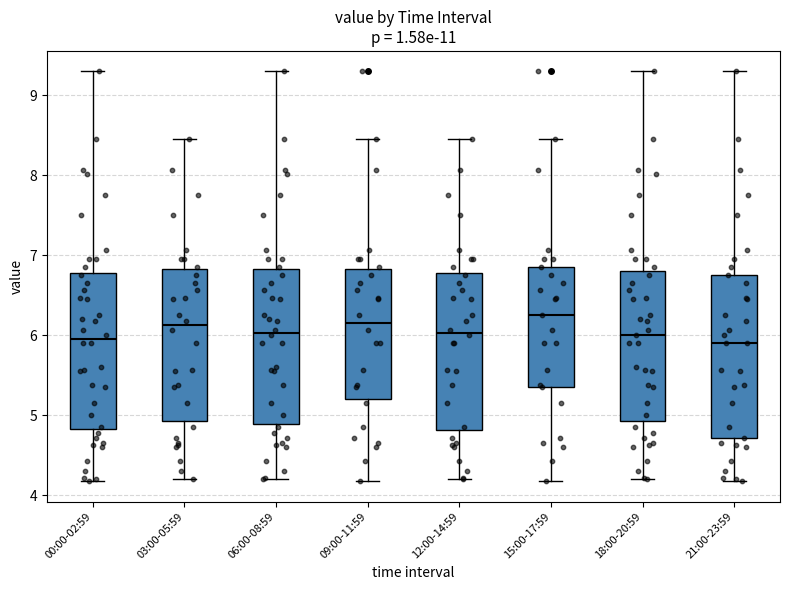

Where does the lower whisker of the box for 06:00-08:59 end on the y-axis? The values are not printed on the chart, so give them approximately, as read against the axis.

4.2